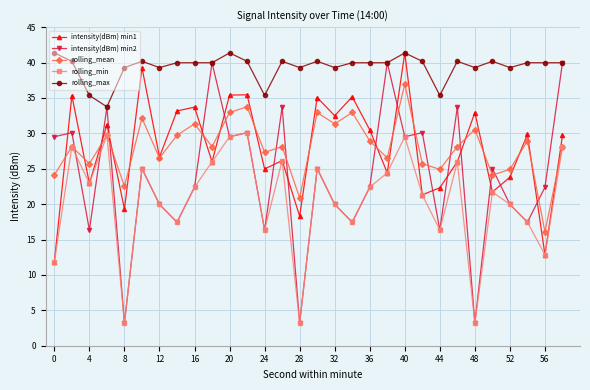

What is the lowest value of the intensity(dBm) min2 series?

3.2